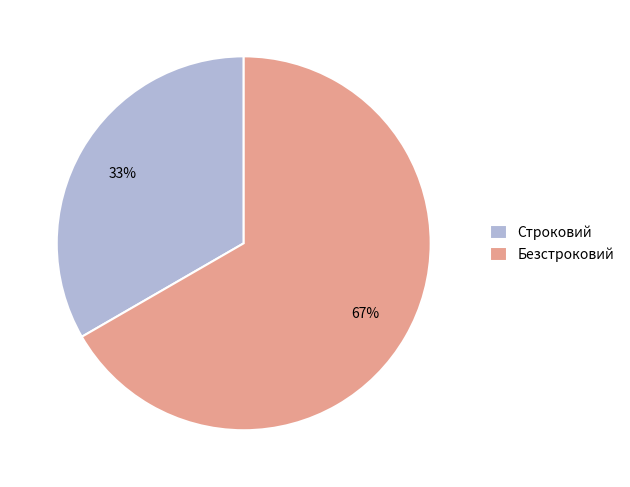

Is it true that Безстроковий is 81% of the pie?

False